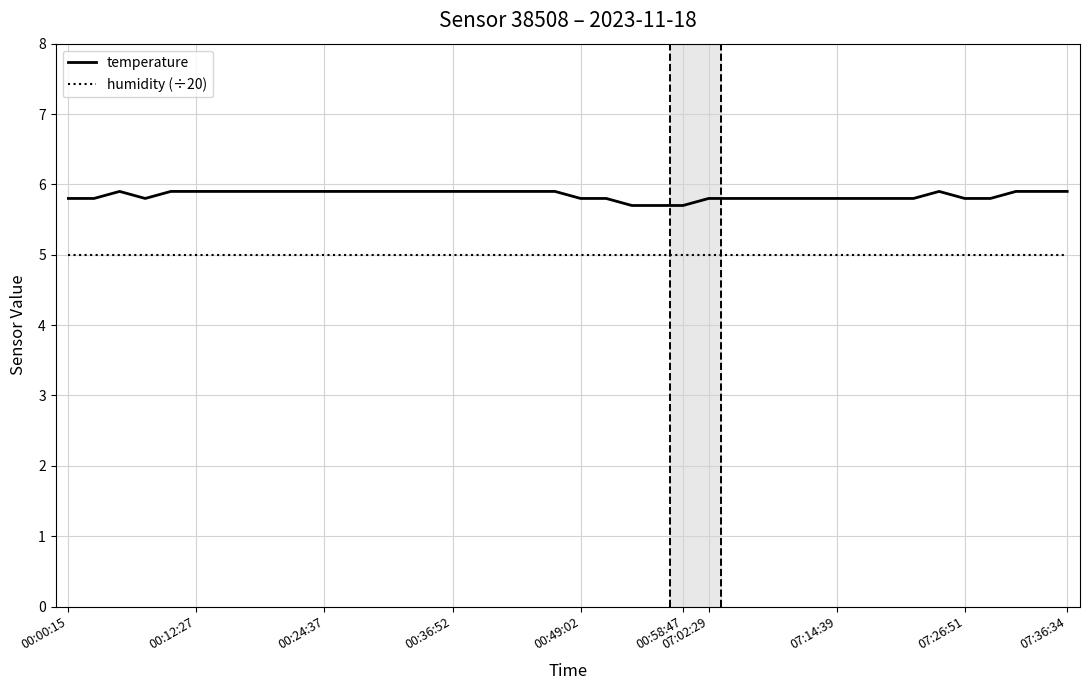

What is the average value of the humidity (÷20) series?

5.0